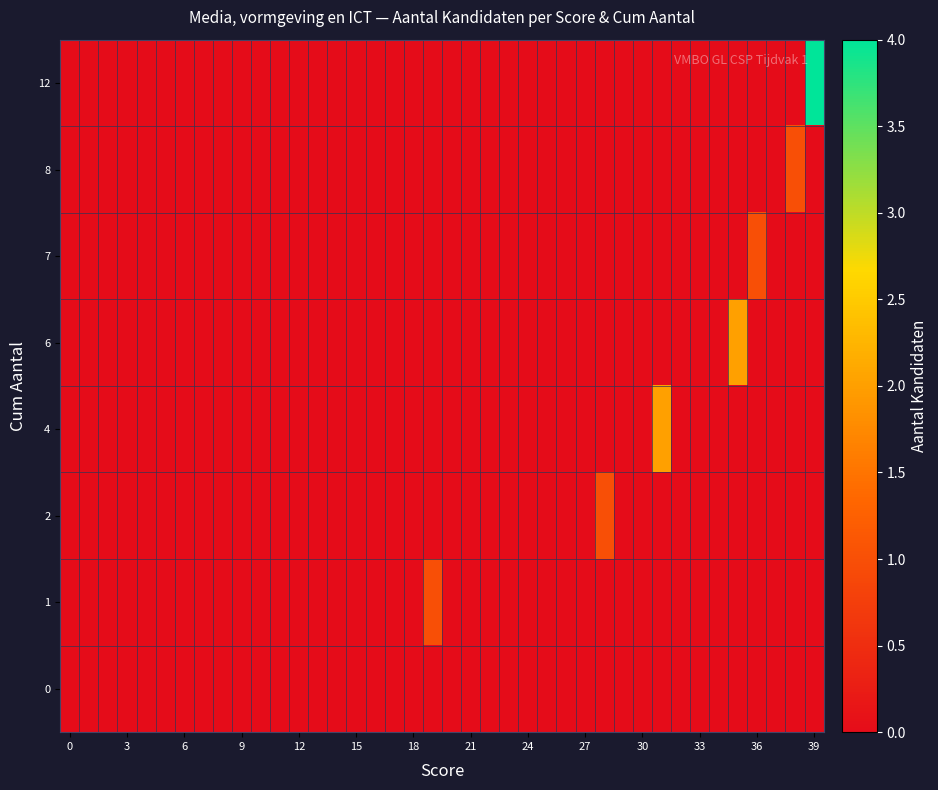

Reading left to right, extract all data points from this chart.

12: 0	0	0	0	0	0	0	0	0	0	0	0	0	0	0	0	0	0	0	0	0	0	0	0	0	0	0	0	0	0	0	0	0	0	0	0	0	0	0	4
8: 0	0	0	0	0	0	0	0	0	0	0	0	0	0	0	0	0	0	0	0	0	0	0	0	0	0	0	0	0	0	0	0	0	0	0	0	0	0	1	0
7: 0	0	0	0	0	0	0	0	0	0	0	0	0	0	0	0	0	0	0	0	0	0	0	0	0	0	0	0	0	0	0	0	0	0	0	0	1	0	0	0
6: 0	0	0	0	0	0	0	0	0	0	0	0	0	0	0	0	0	0	0	0	0	0	0	0	0	0	0	0	0	0	0	0	0	0	0	2	0	0	0	0
4: 0	0	0	0	0	0	0	0	0	0	0	0	0	0	0	0	0	0	0	0	0	0	0	0	0	0	0	0	0	0	0	2	0	0	0	0	0	0	0	0
2: 0	0	0	0	0	0	0	0	0	0	0	0	0	0	0	0	0	0	0	0	0	0	0	0	0	0	0	0	1	0	0	0	0	0	0	0	0	0	0	0
1: 0	0	0	0	0	0	0	0	0	0	0	0	0	0	0	0	0	0	0	1	0	0	0	0	0	0	0	0	0	0	0	0	0	0	0	0	0	0	0	0
0: 0	0	0	0	0	0	0	0	0	0	0	0	0	0	0	0	0	0	0	0	0	0	0	0	0	0	0	0	0	0	0	0	0	0	0	0	0	0	0	0